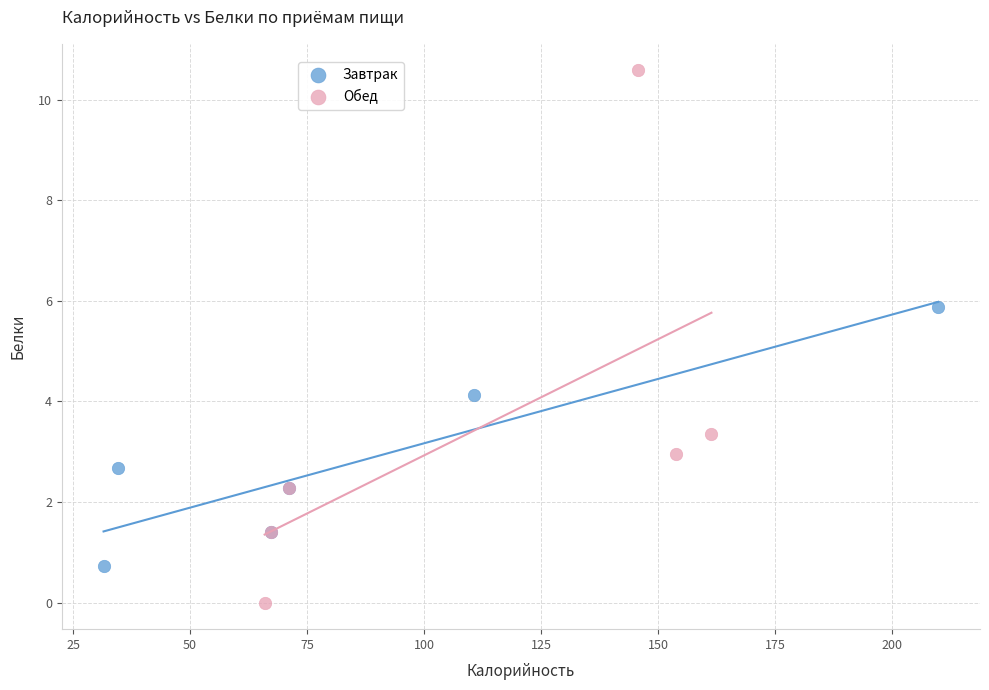

Which series has the widest spread of Y values?

Обед